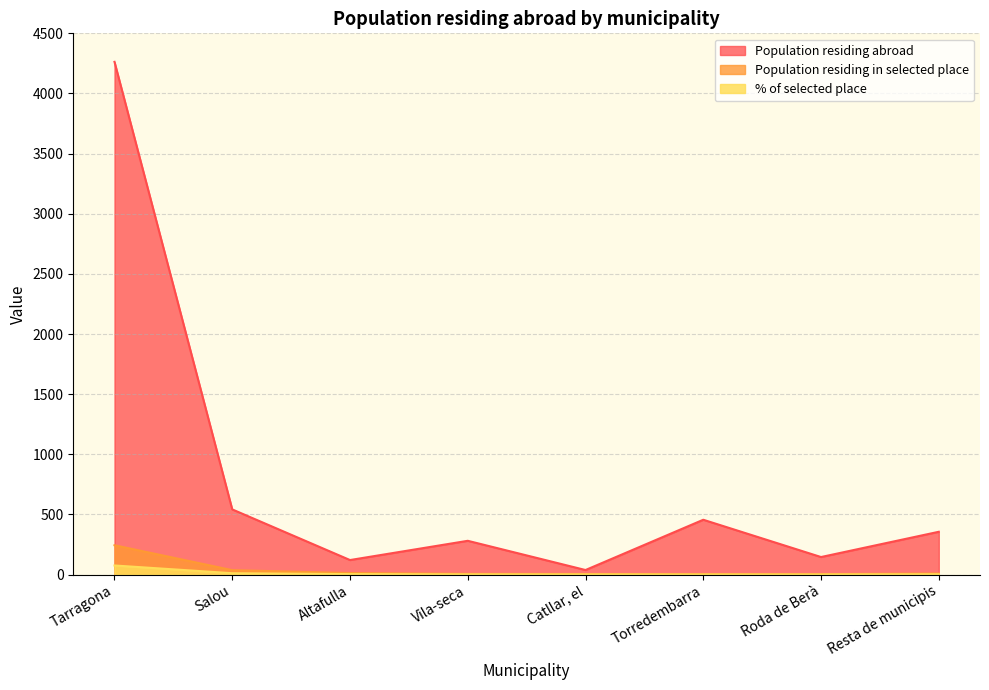

Reading left to right, what are all the values shown in this chart?

Population residing abroad: 4263.0	542.0	121.0	281.0	38.0	456.0	146.0	356.0
Population residing in selected place: 244.0	37.0	13.0	6.0	5.0	4.0	4.0	9.0
% of selected place: 75.8	11.5	4.0	1.9	1.6	1.2	1.2	2.8